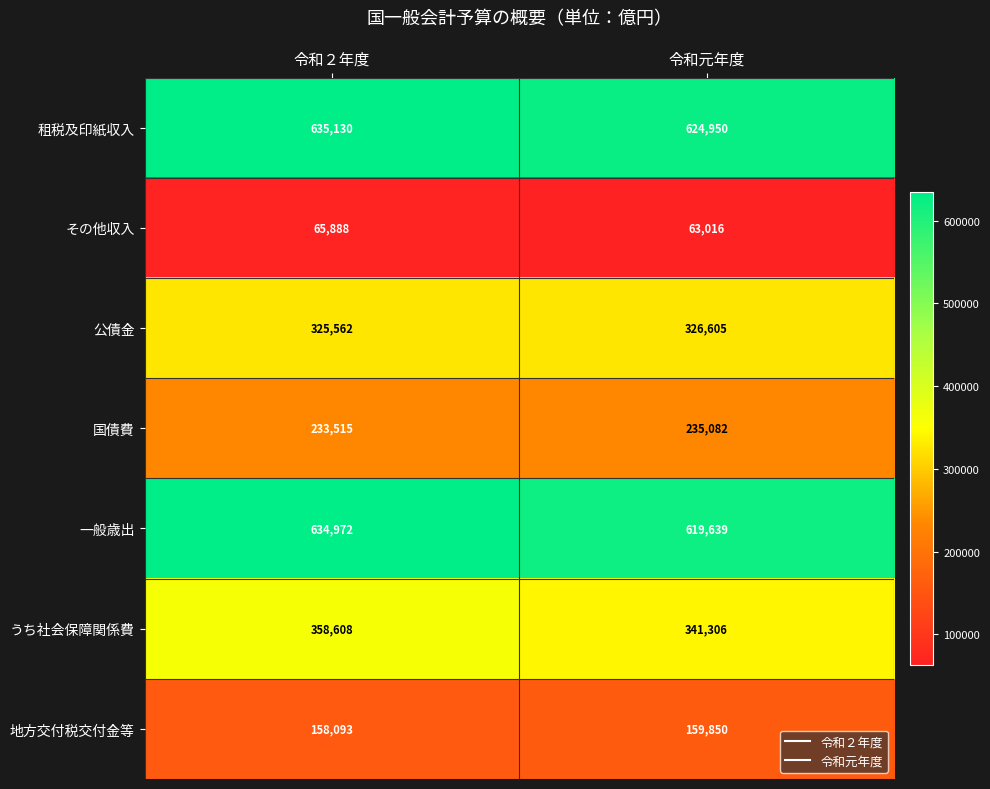

What is the smallest value displayed?

63016